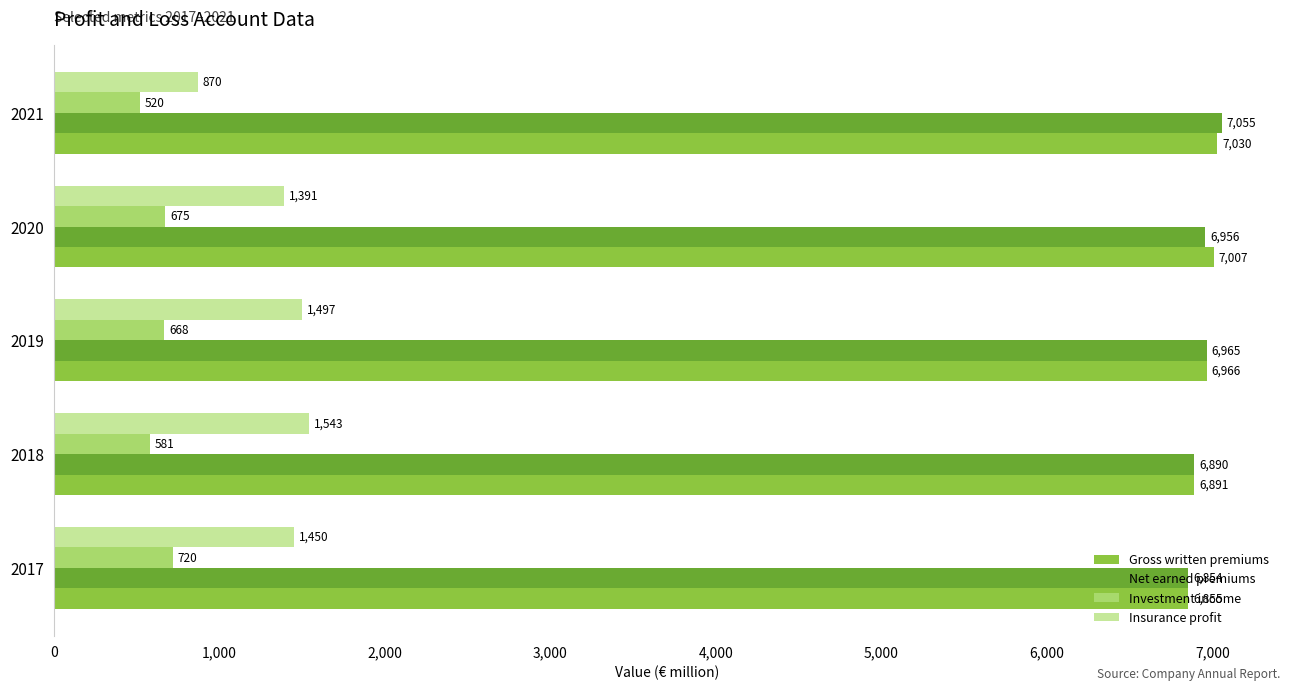

What is the highest value of the Insurance profit series?

1543